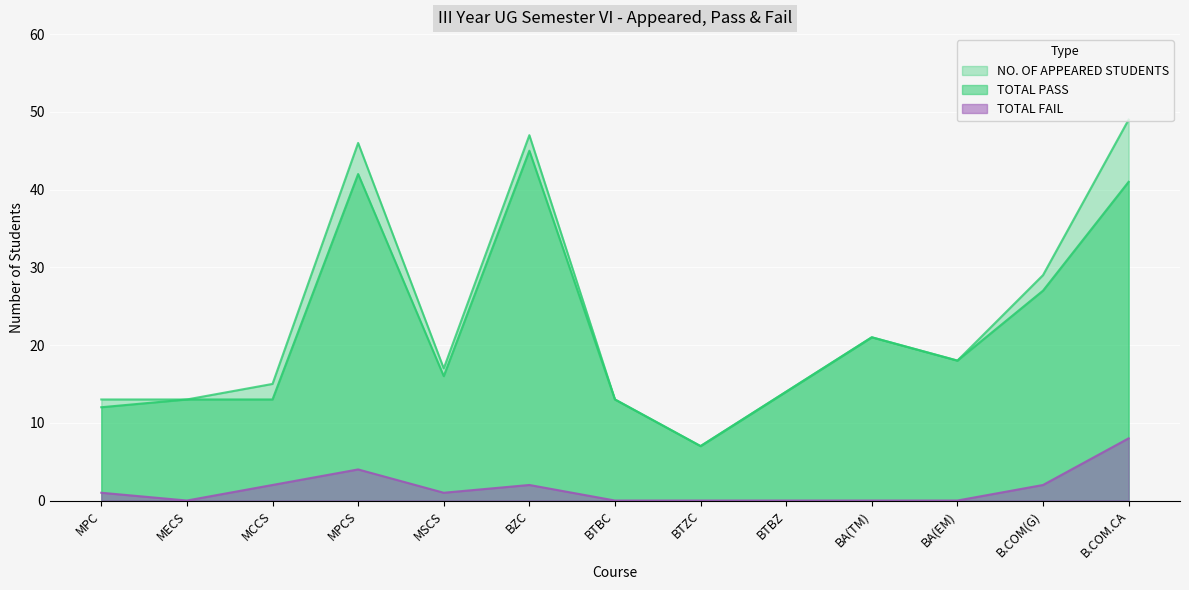

Is it true that TOTAL PASS equals 16 at MSCS?

True